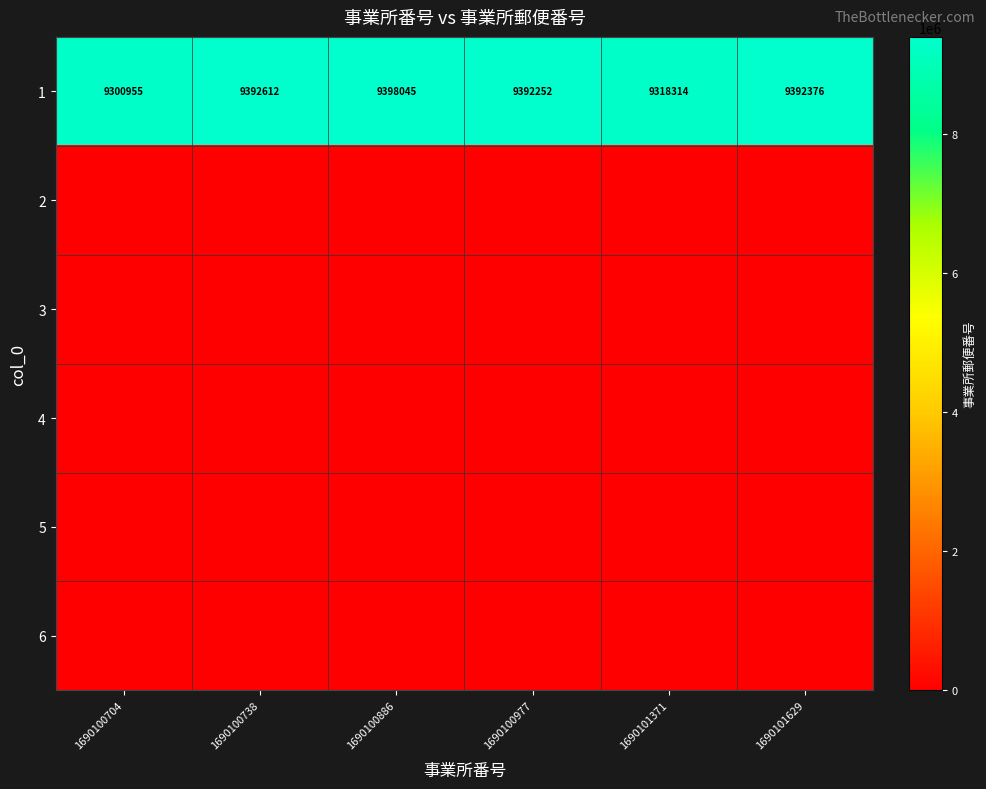

Rank the categories by 1 value from lowest to highest.

1690100704, 1690101371, 1690100977, 1690101629, 1690100738, 1690100886